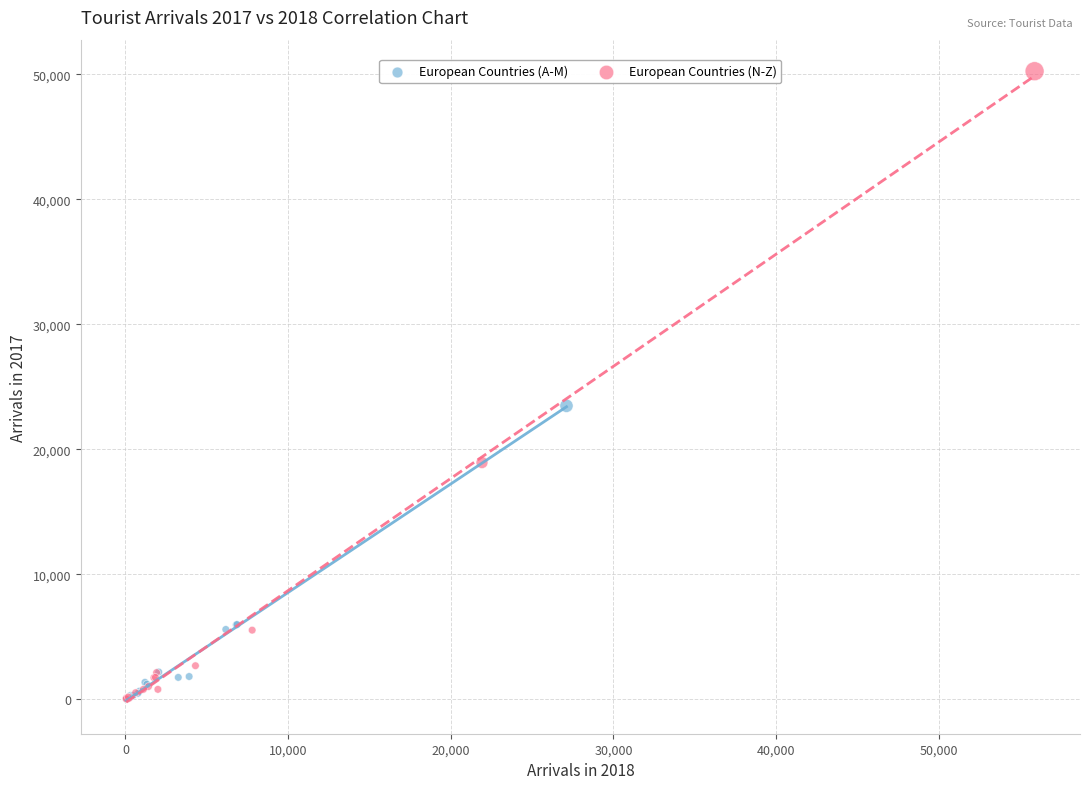

Which series has the largest Y range (max minus min)?

European Countries (N-Z)